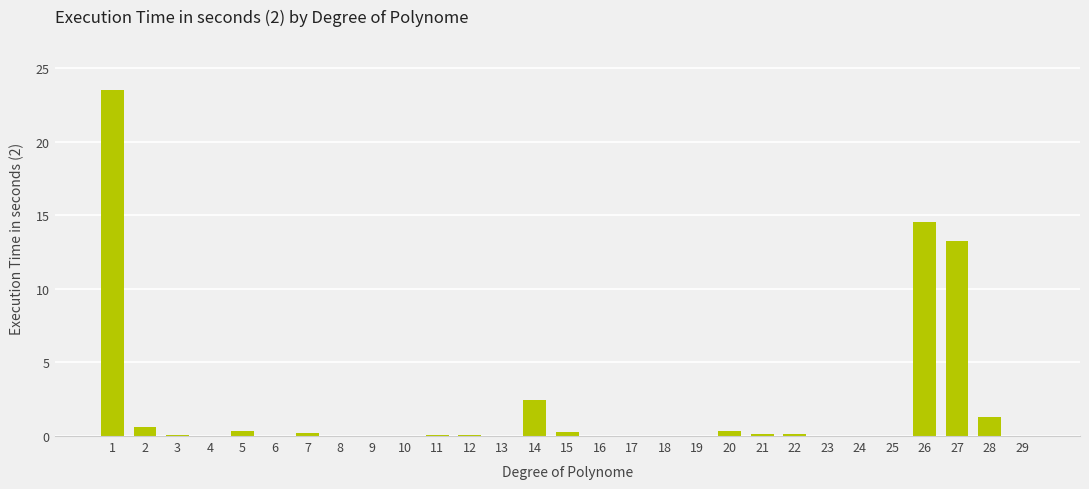

The value at 26 is 23.3. True or false?

False